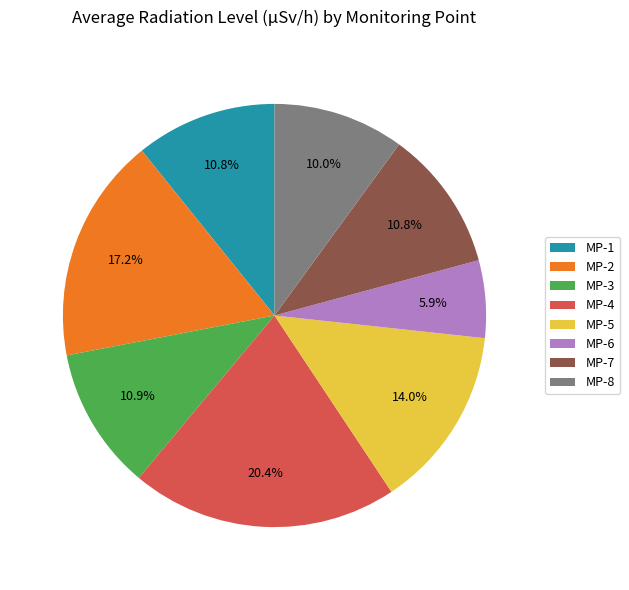

Between MP-5 and MP-6, which is larger?

MP-5